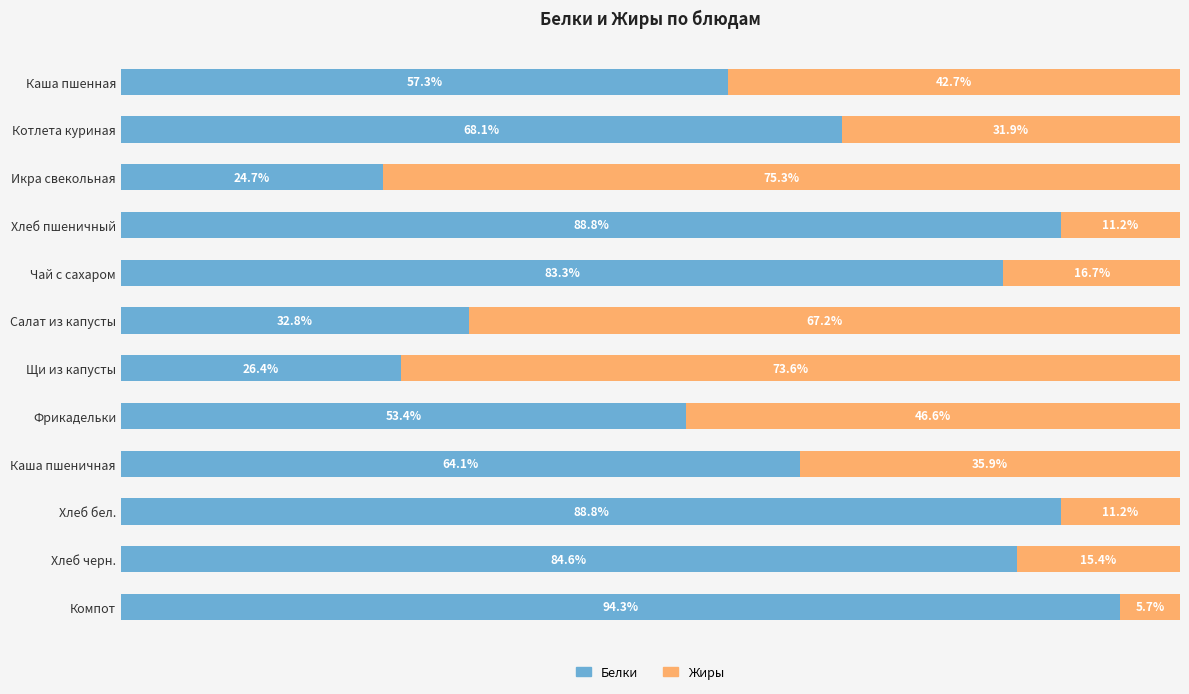

At which label is Белки closest to 59?

Каша пшенная